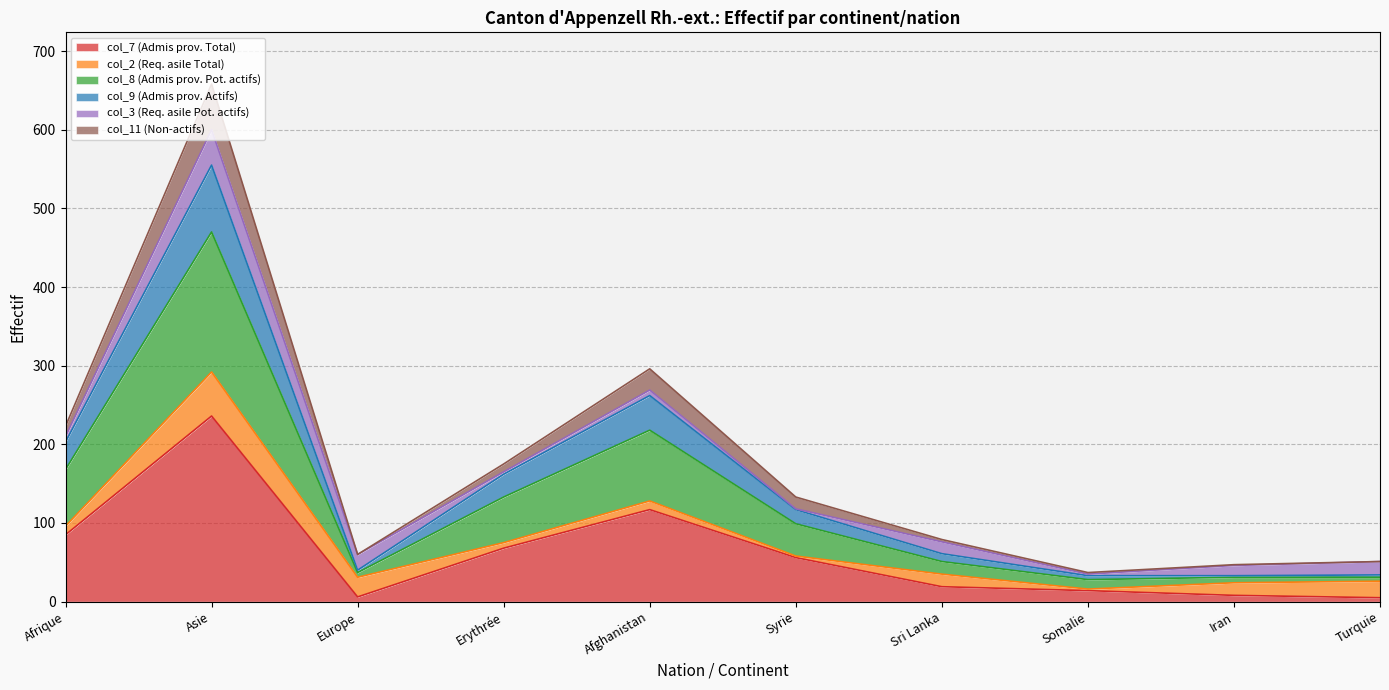

What are all the series names shown in the legend?

col_7 (Admis prov. Total), col_2 (Req. asile Total), col_8 (Admis prov. Pot. actifs), col_9 (Admis prov. Actifs), col_3 (Req. asile Pot. actifs), col_11 (Non-actifs)